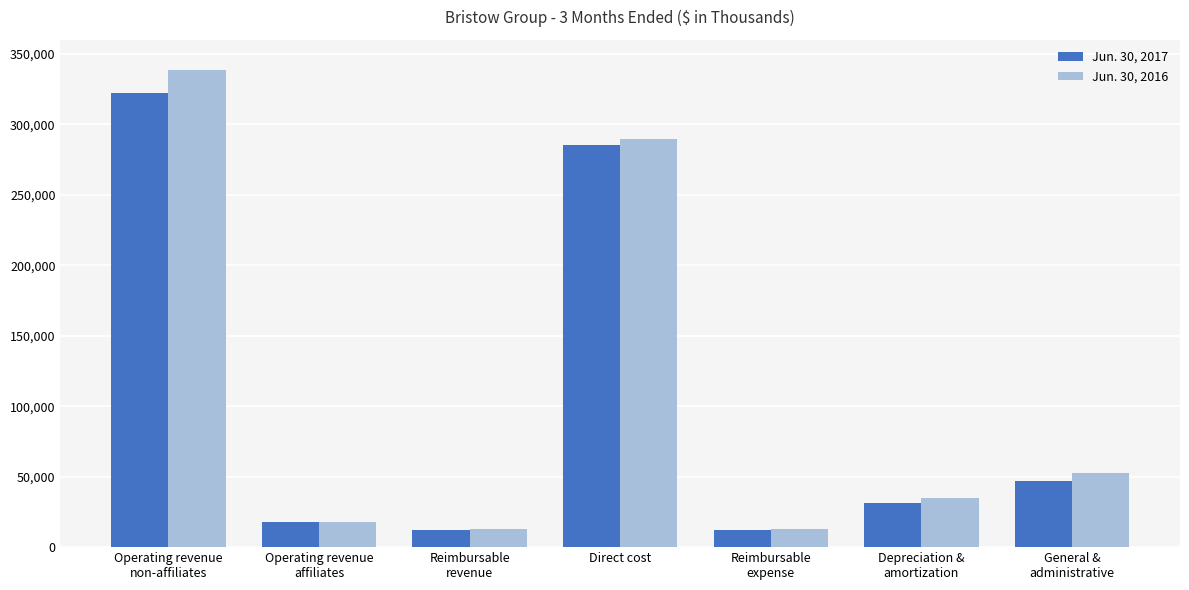

What is the approximate value of Jun. 30, 2017 at Operating revenue
affiliates, to the nearest 100?

17600